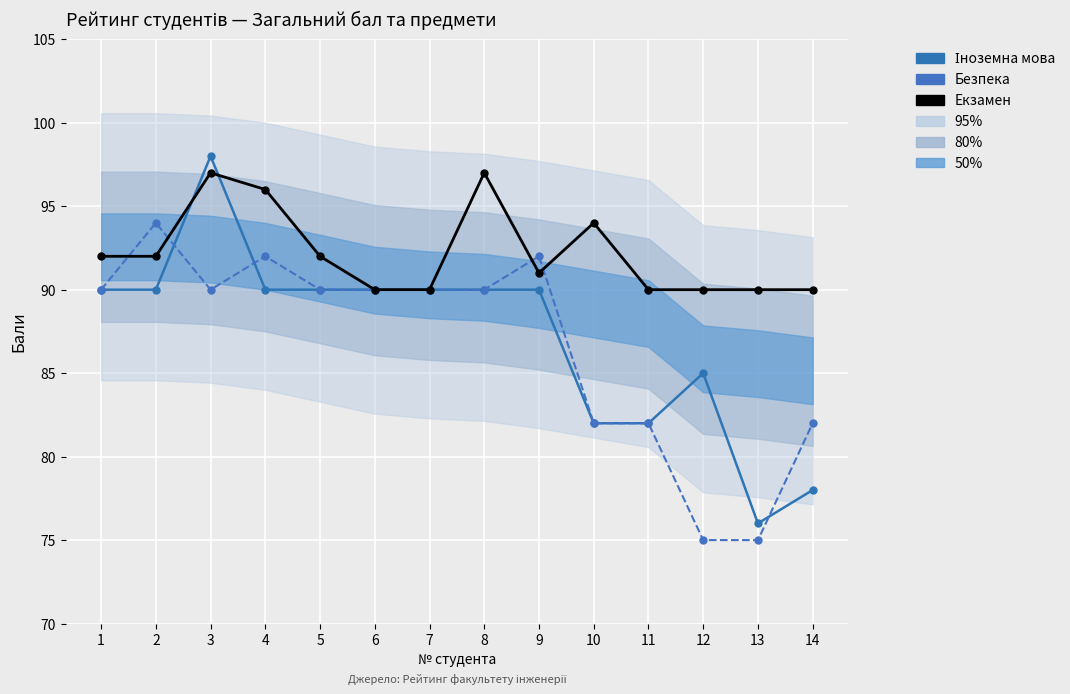

Which category has the highest value across all series?

3